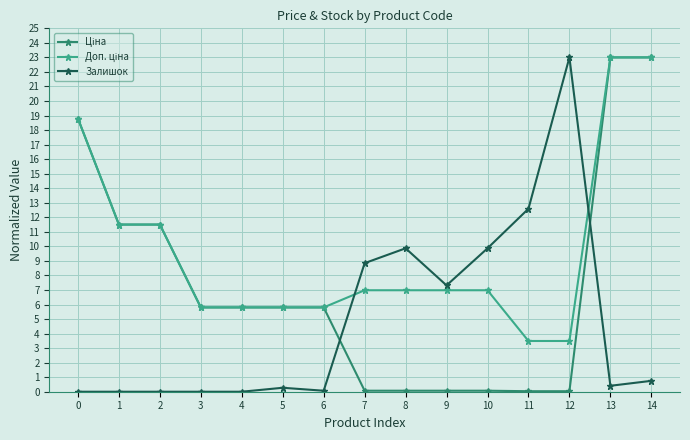

How many series are shown in this chart?

3